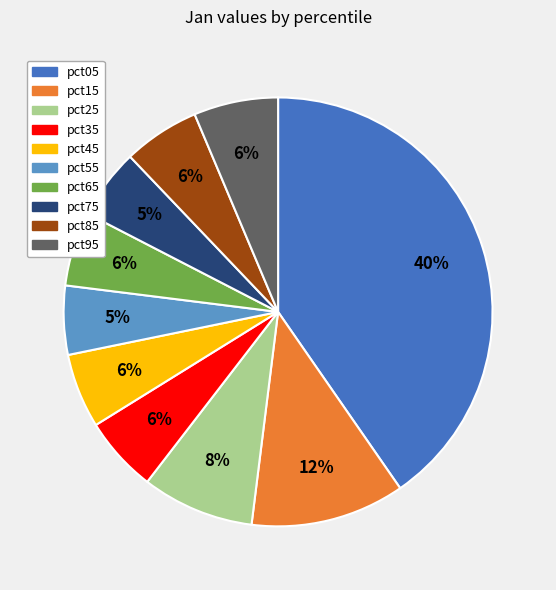

Which slice is the largest?

pct05